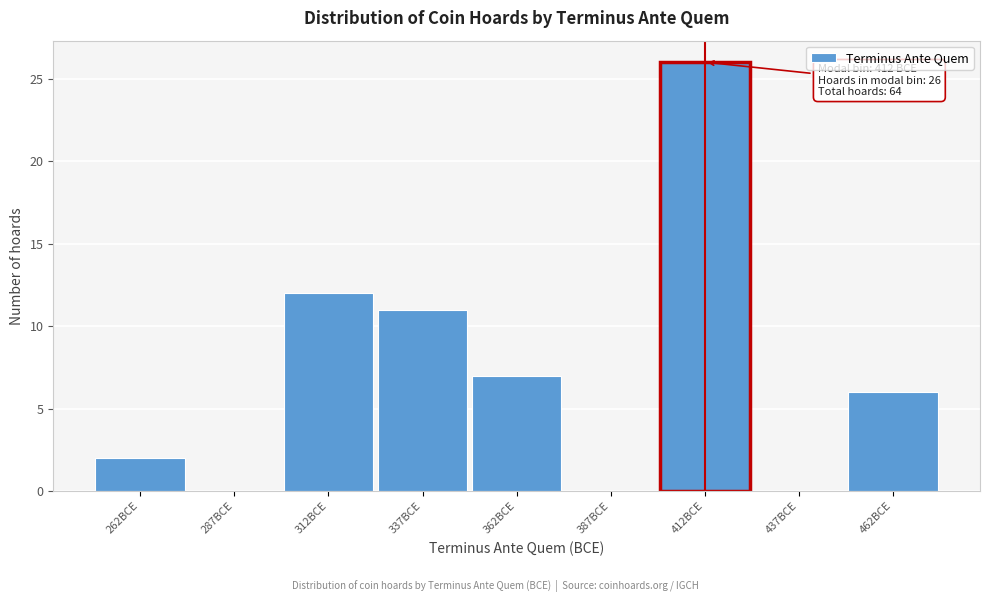

Over which range of the x-axis is the bar tallest?

400 to 425